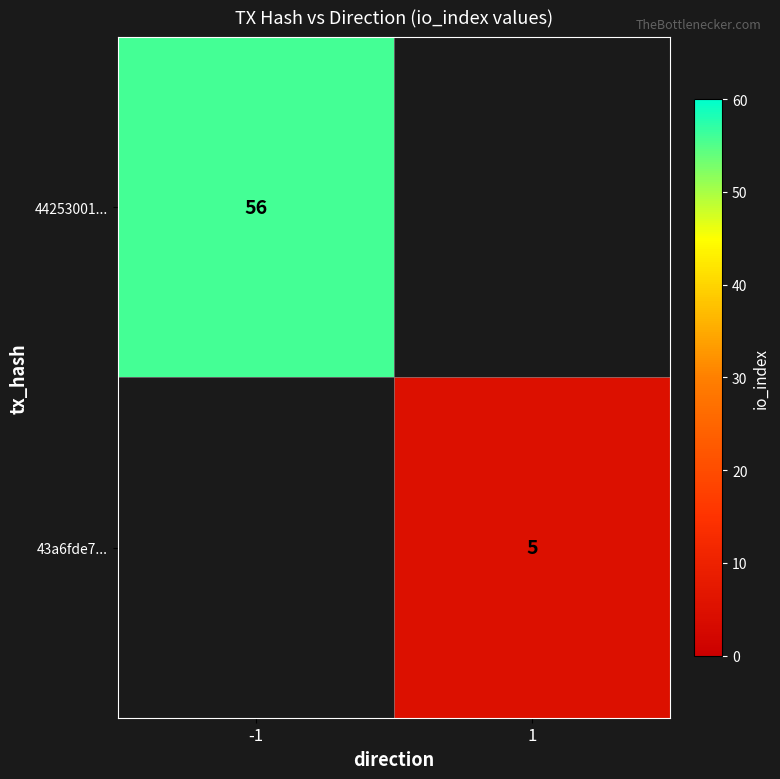

True or false: 43a6fde7... has a value of 7 at 1.

False